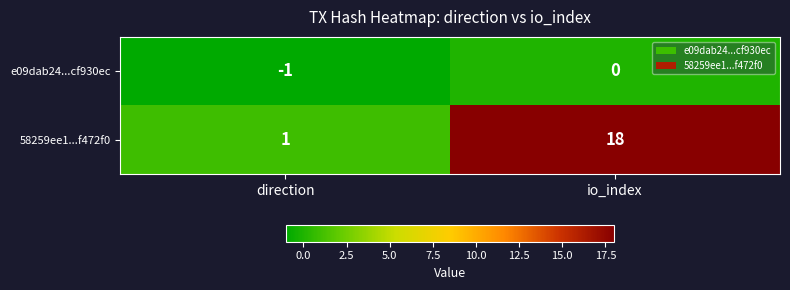

How many series are shown in this chart?

2